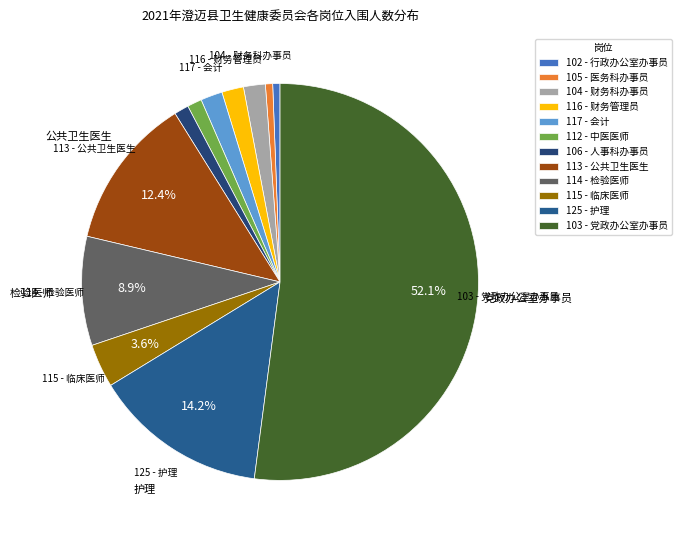

To the nearest percent, what is the average slice percentage?

8%